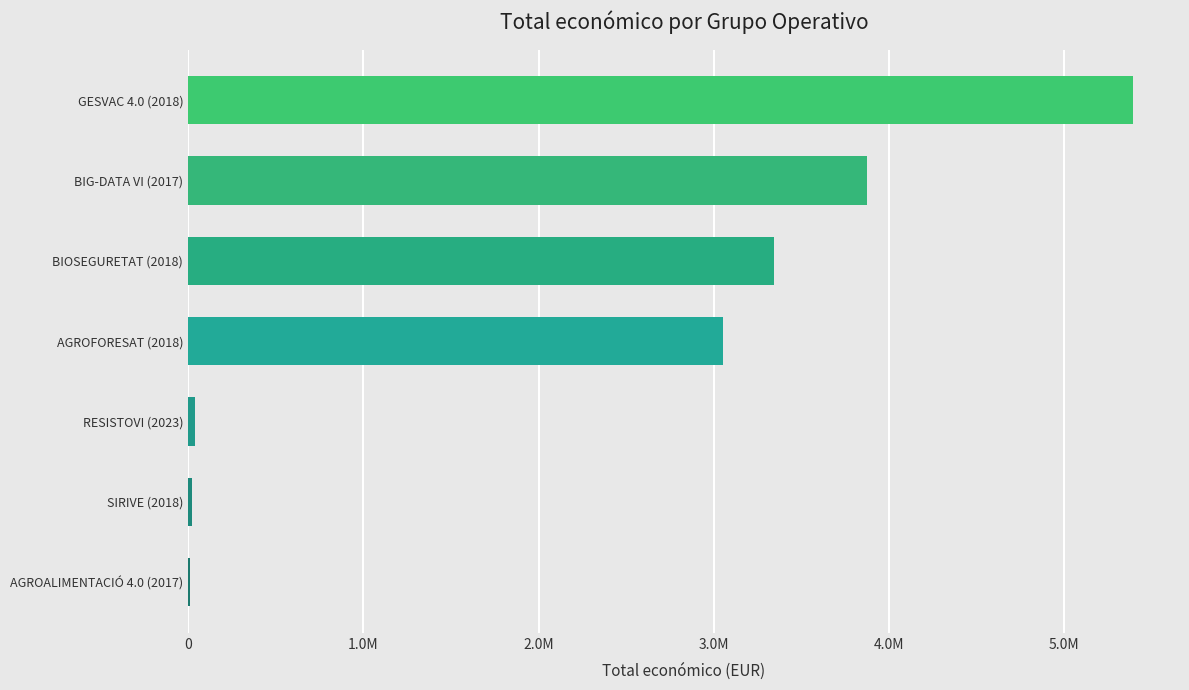

What is the smallest value displayed?

12000